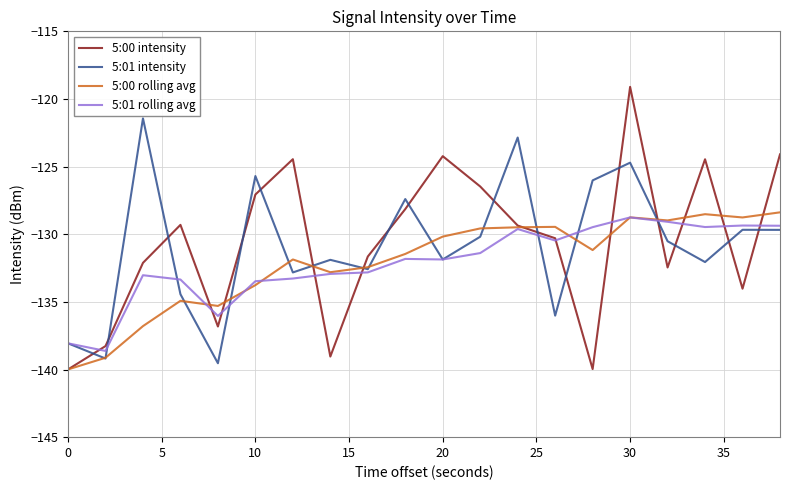

After their last crossing, which series has the higher values: 5:00 intensity or 5:01 intensity?

5:00 intensity